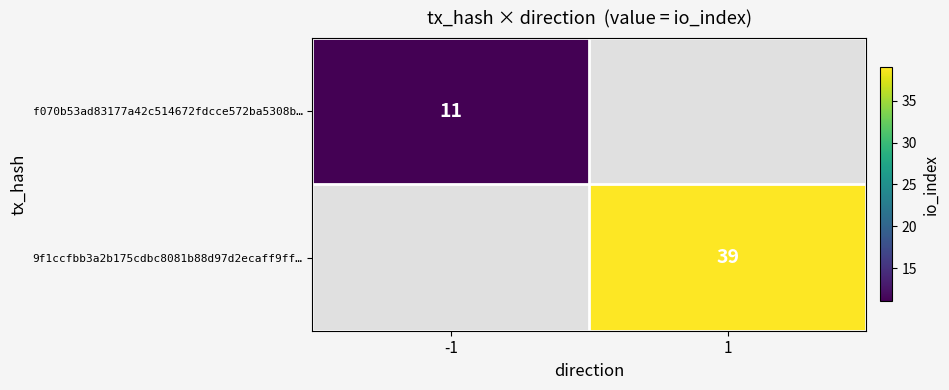

How many categories are shown in the chart?

2